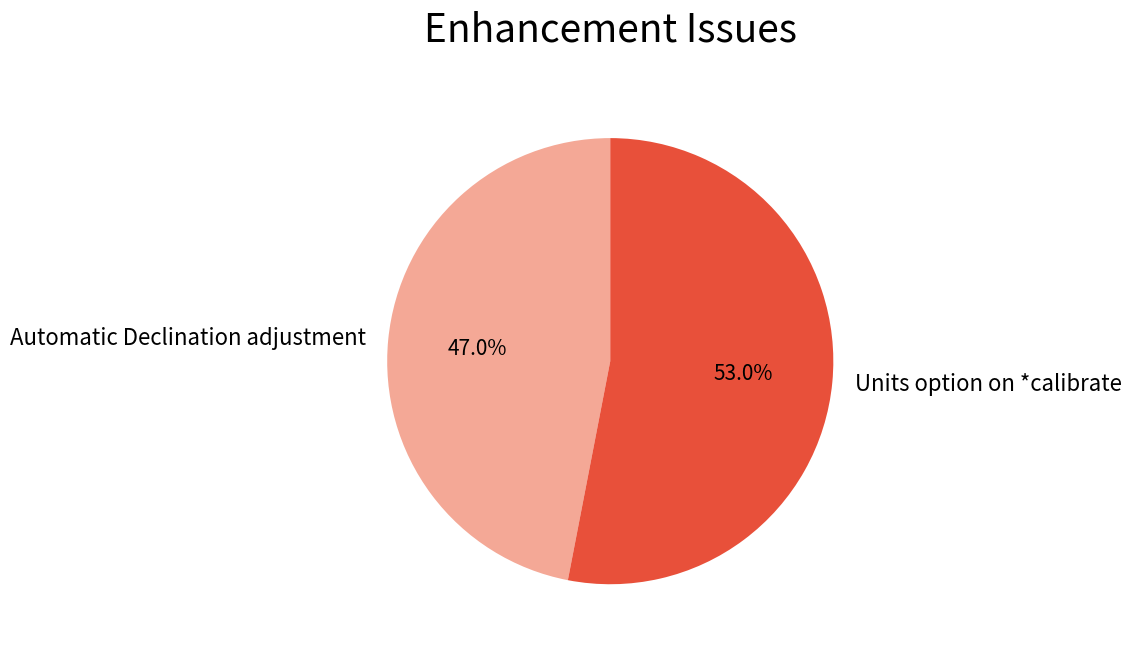

What is the majority slice?

Units option on *calibrate